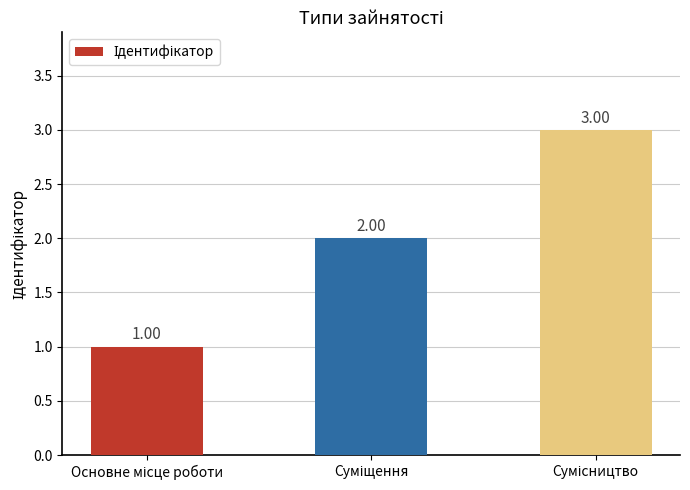

List the labels in order of value, largest first.

Сумісництво, Суміщення, Основне місце роботи